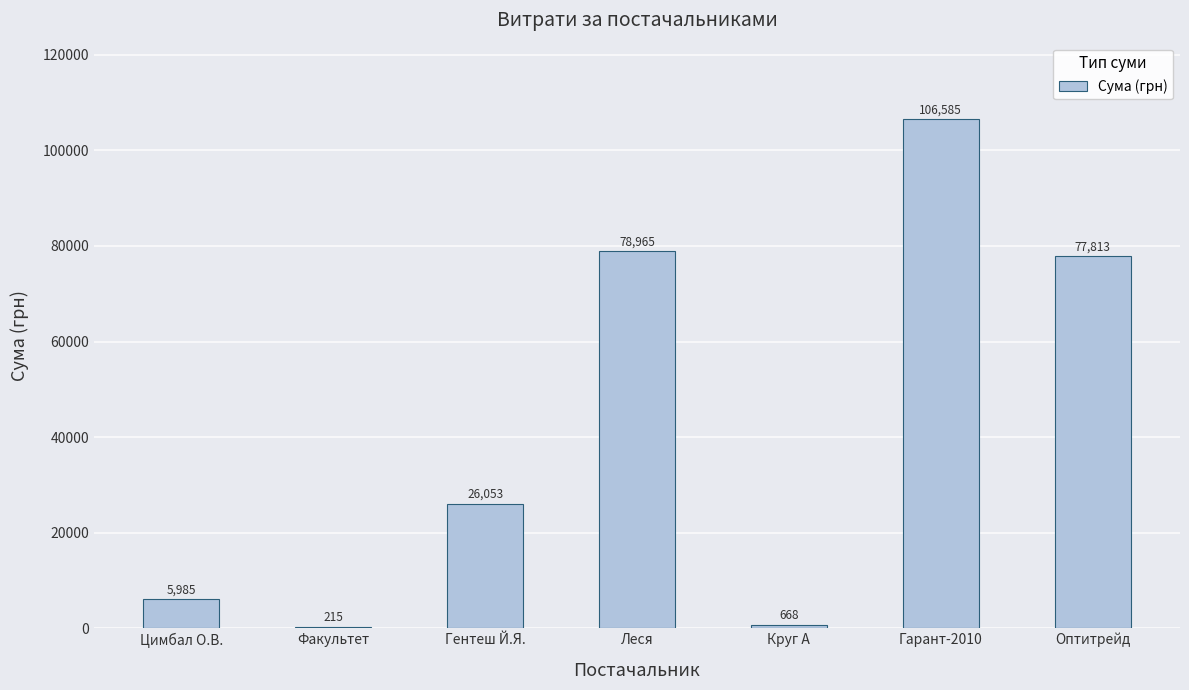

What is the approximate value at Леся?

78965.5